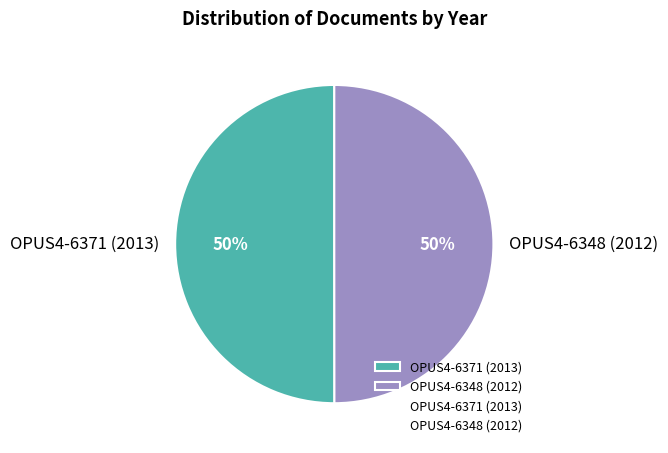

To the nearest percent, what portion does OPUS4-6371 (2013) represent?

50%